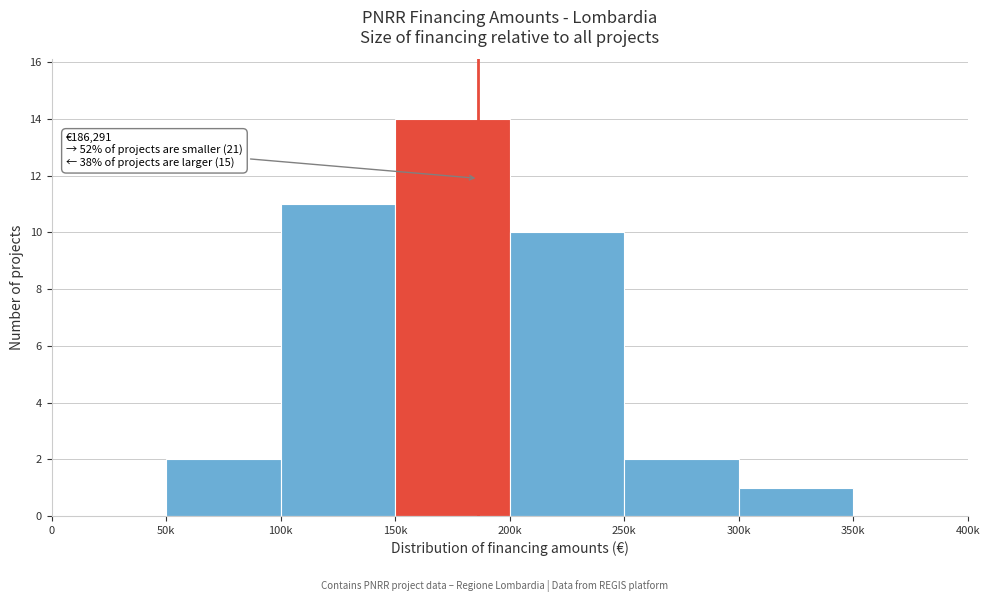

Reading left to right, what are all the values shown in this chart?

0=0	50k=2	100k=11	150k=14	200k=10	250k=2	300k=1	350k=0